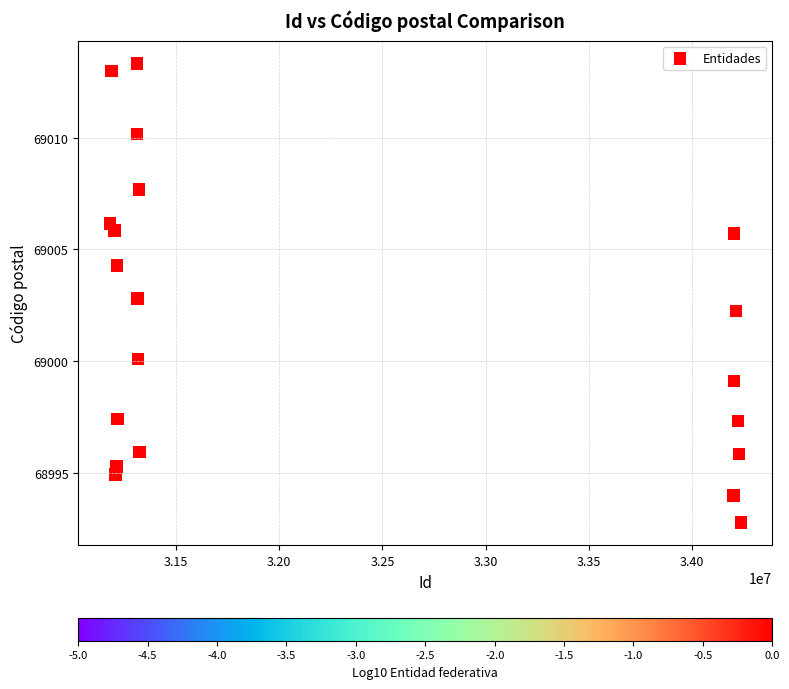

What is the range of Y values (max minus min)?

20.5